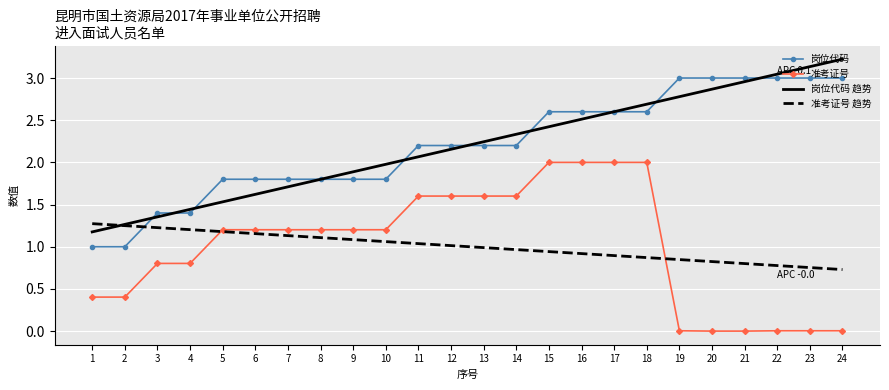

Is the value of 岗位代码 趋势 at 6 greater than the value of 准考证号 趋势 at 7?

Yes